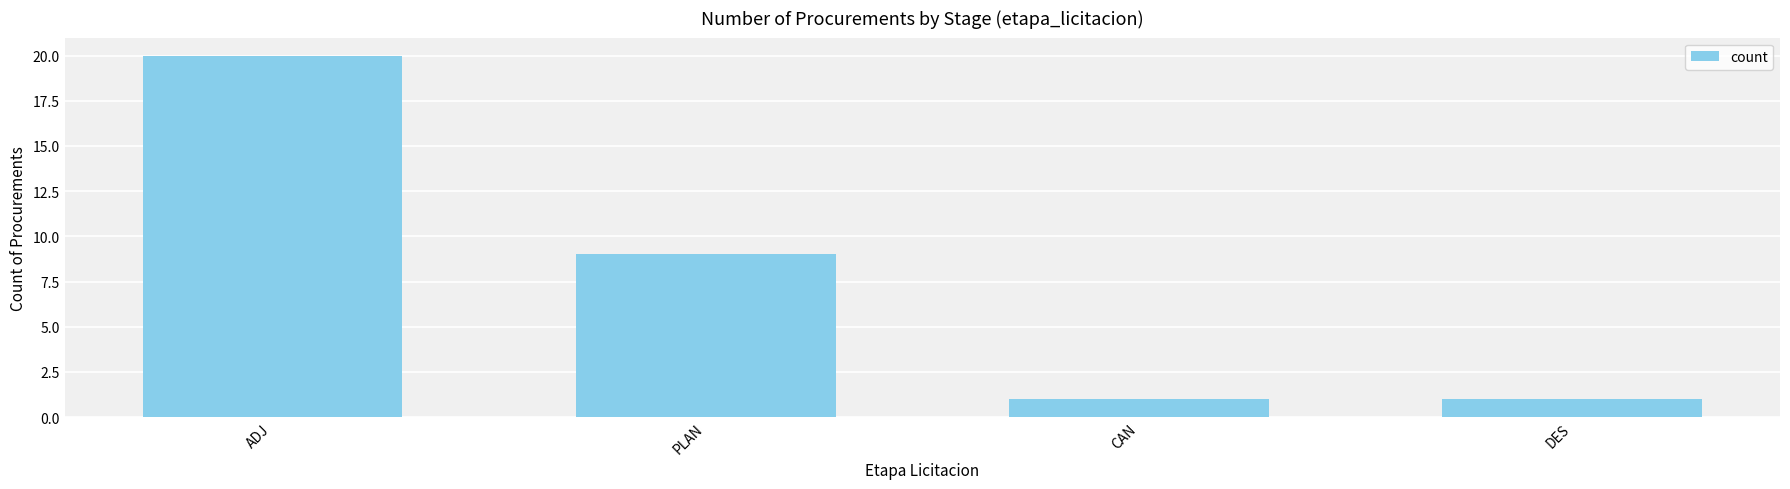

At which label is the value closest to 10?

PLAN